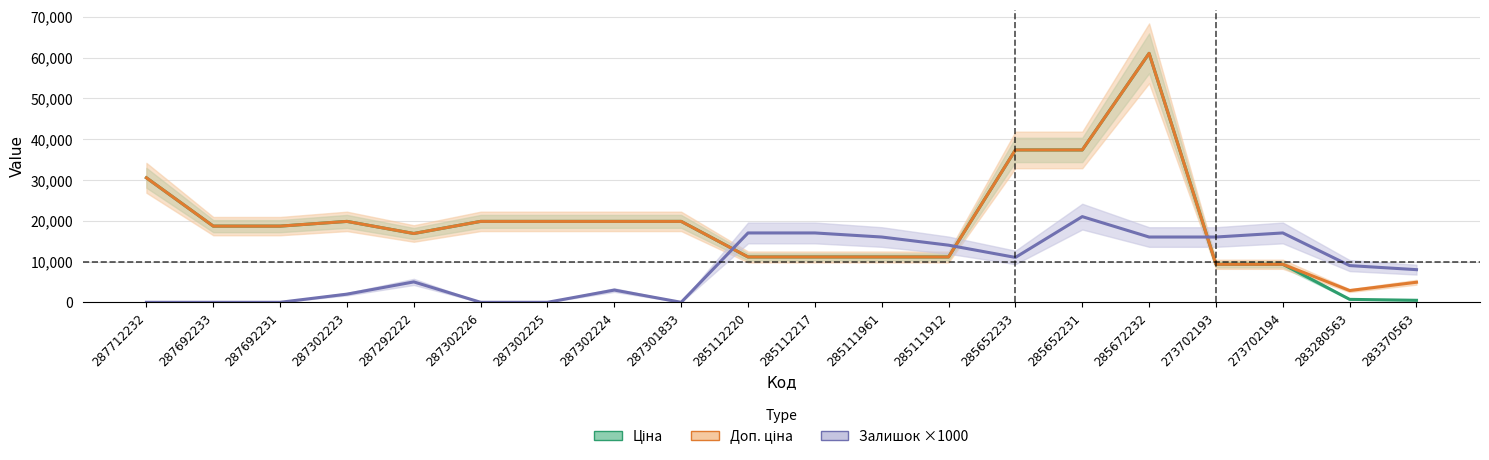

List the labels in order of Ціна value, largest first.

285672232, 285652233, 285652231, 287712232, 287302223, 287302226, 287302225, 287302224, 287301833, 287692233, 287692231, 287292222, 285112220, 285112217, 285111961, 285111912, 273702193, 273702194, 283280563, 283370563